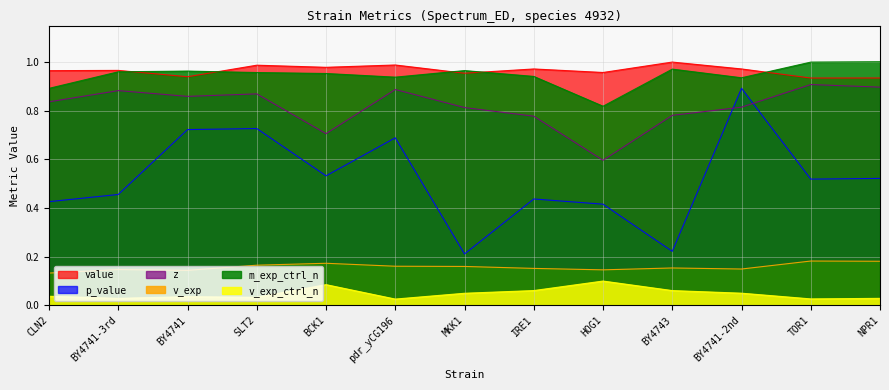

What value does the value series have at SLT2?

1.0